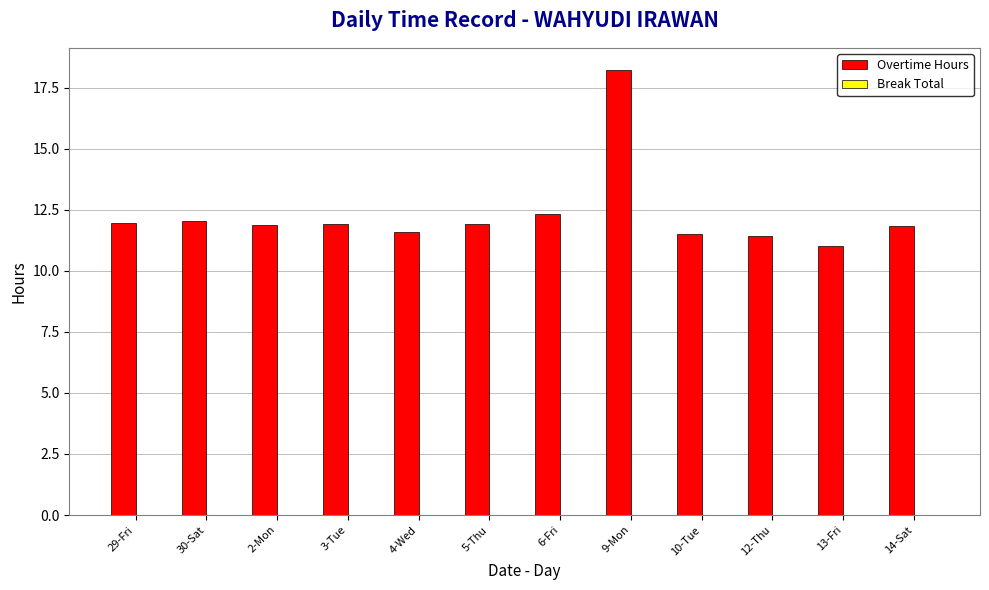

Which category has the lowest value across all series?

13-Fri